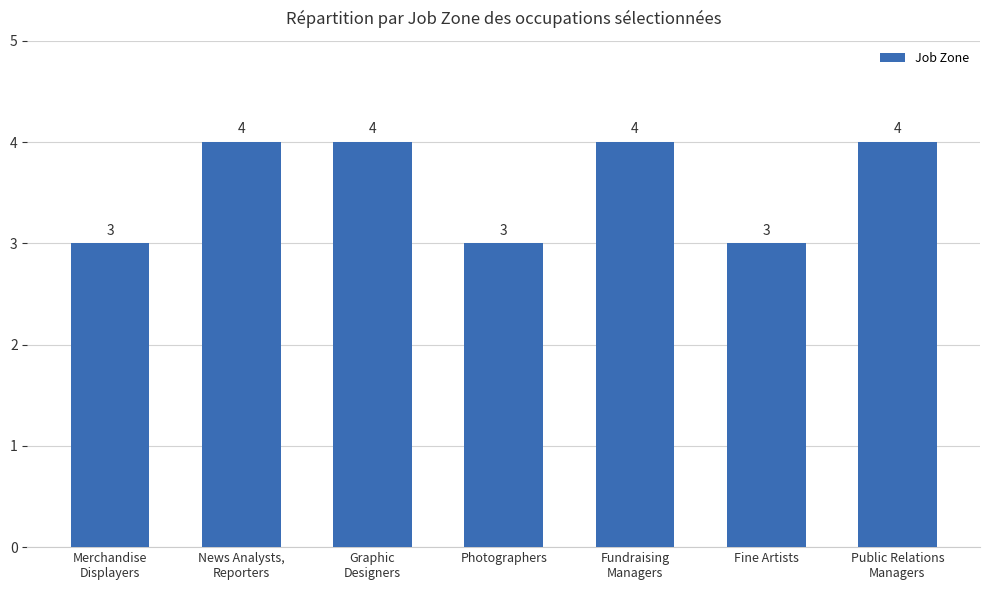

The value at Fine Artists is 1. True or false?

False